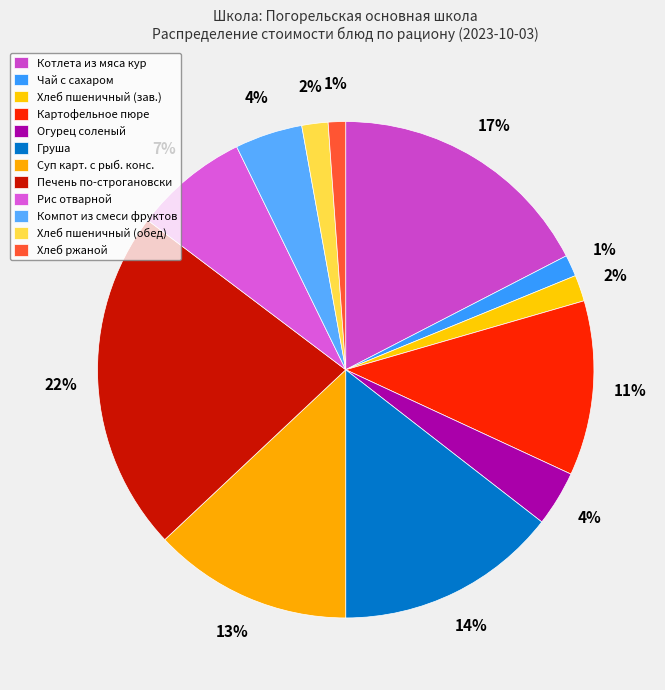

Rank the categories by value from highest to lowest.

Печень по-строгановски, Котлета из мяса кур, Груша, Суп картофельный с рыбными консервами, Картофельное пюре, Рис отварной с маслом сливочным, Компот из смеси фруктов с витамином С, Огурец соленый порционный, Хлеб пшеничный (завтрак), Хлеб пшеничный (обед), Чай с сахаром, Хлеб ржаной